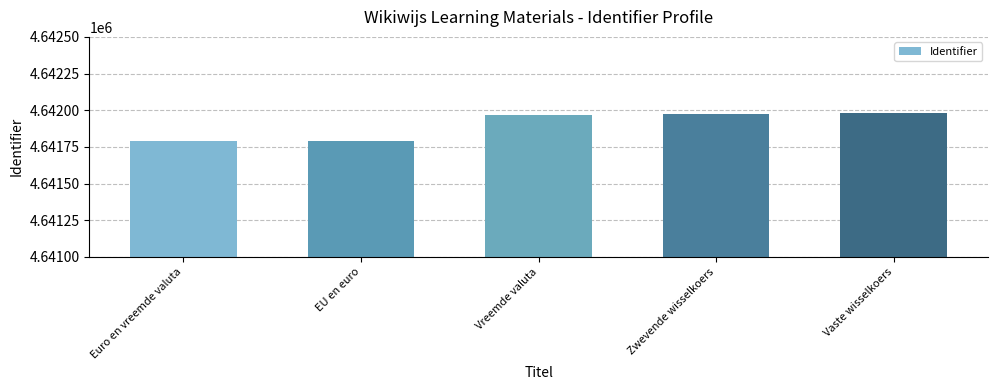

What is the difference between the values at EU en euro and Vreemde valuta?

174